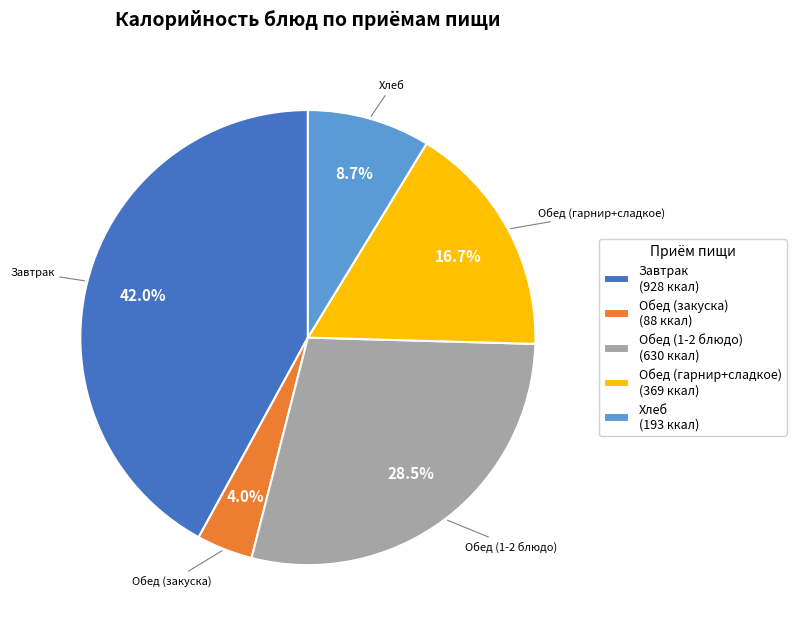

What is the smallest slice in the pie chart?

Обед (закуска) (88 ккал)